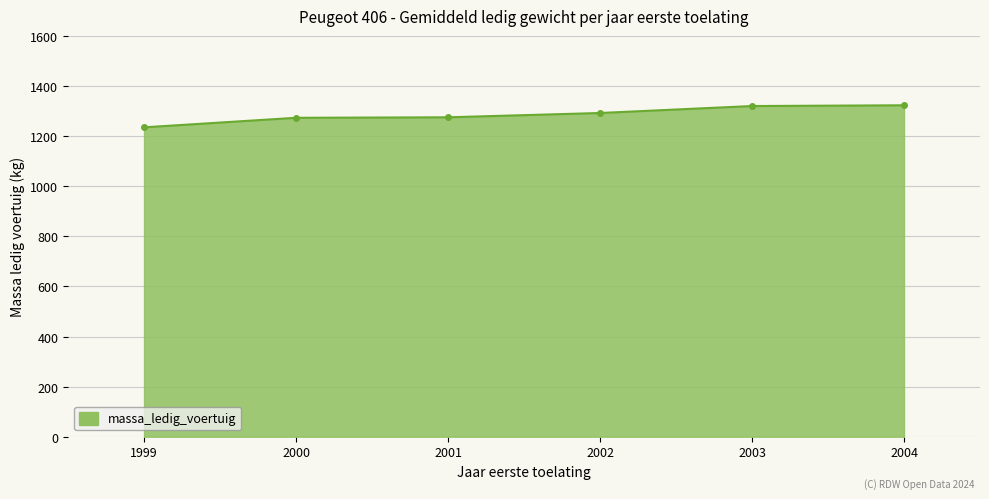

The value at 2000 is 1737.2. True or false?

False